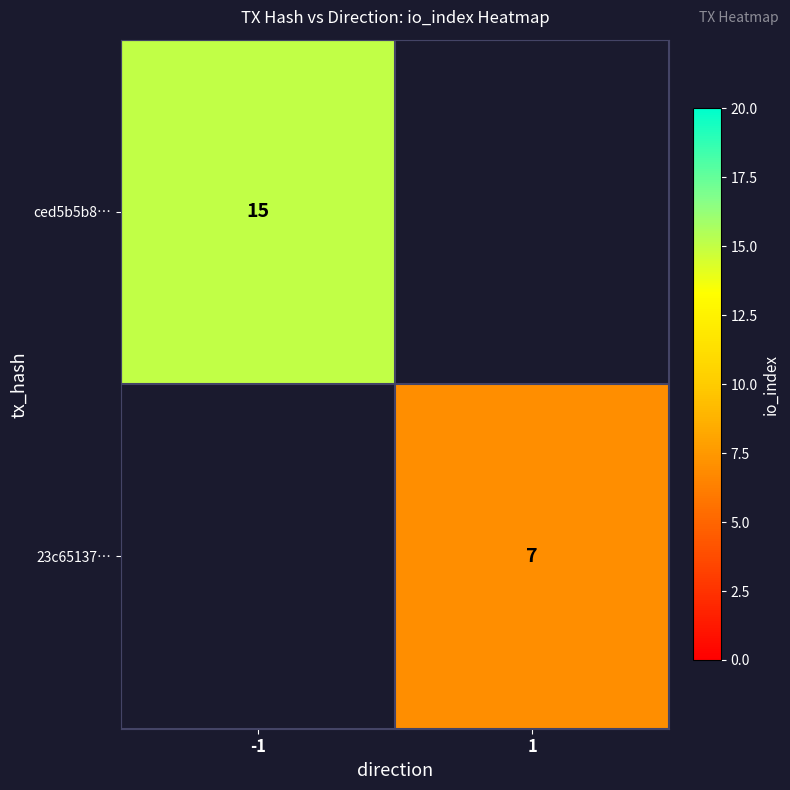

What is the minimum value shown in the chart?

7.0